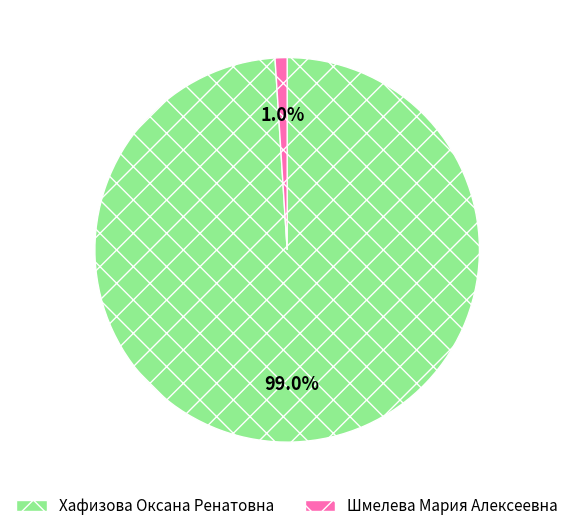

Is it true that Хафизова Оксана Ренатовна is 99% of the pie?

True